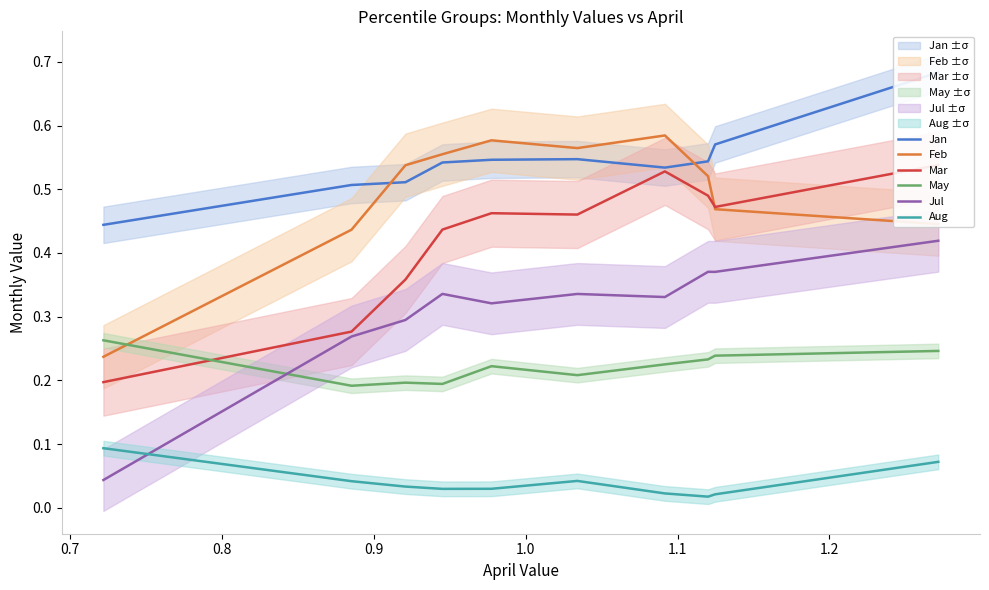

Reading left to right, transcribe all the data shown in this chart.

Jan: 0.4	0.5	0.5	0.5	0.5	0.5	0.5	0.5	0.6	0.7
Feb: 0.2	0.4	0.5	0.6	0.6	0.6	0.6	0.5	0.5	0.4
Mar: 0.2	0.3	0.4	0.4	0.5	0.5	0.5	0.5	0.5	0.5
May: 0.3	0.2	0.2	0.2	0.2	0.2	0.2	0.2	0.2	0.2
Jul: 0.0	0.3	0.3	0.3	0.3	0.3	0.3	0.4	0.4	0.4
Aug: 0.1	0.0	0.0	0.0	0.0	0.0	0.0	0.0	0.0	0.1